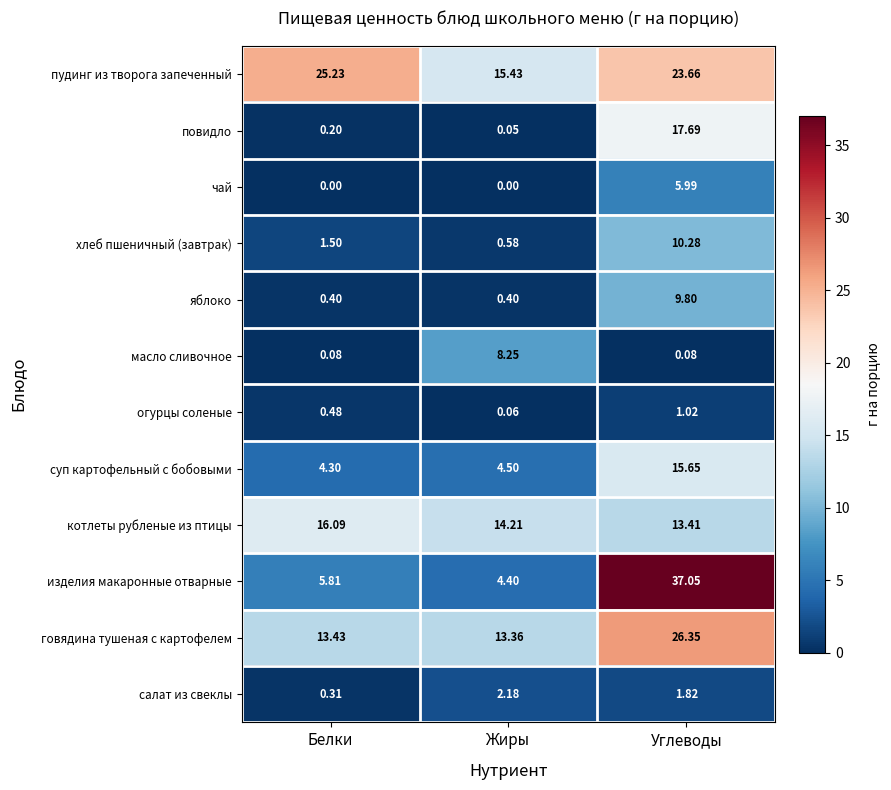

Which series has the widest spread of values?

изделия макаронные отварные